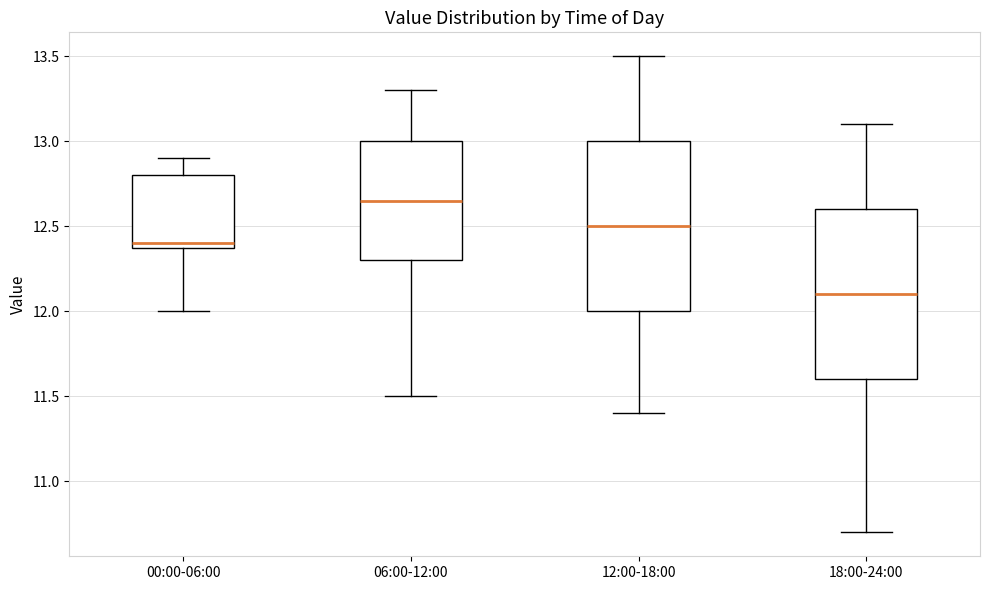

Which box has the lowest median line?

18:00-24:00